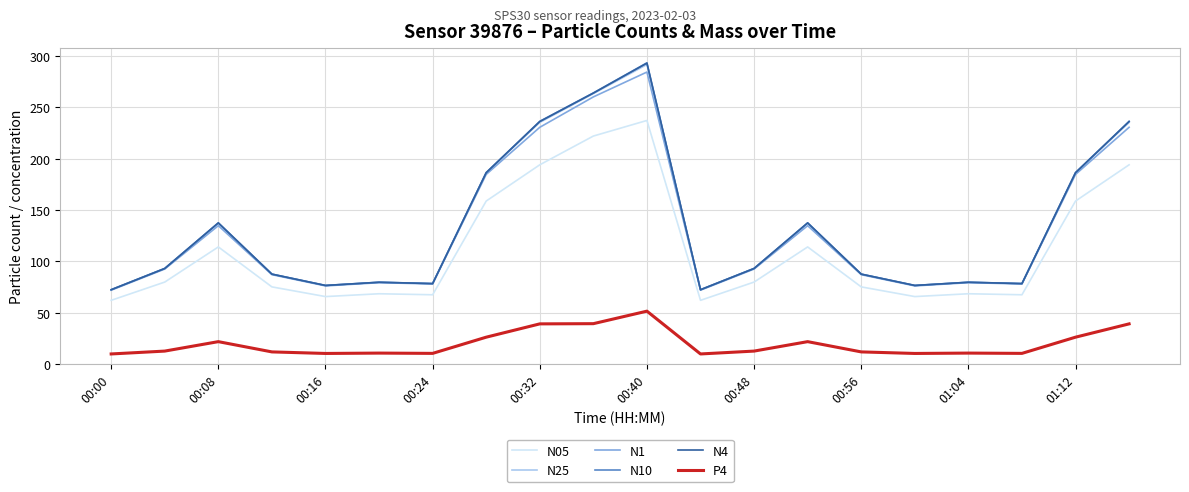

True or false: N1 and N05 intersect in this chart.

False